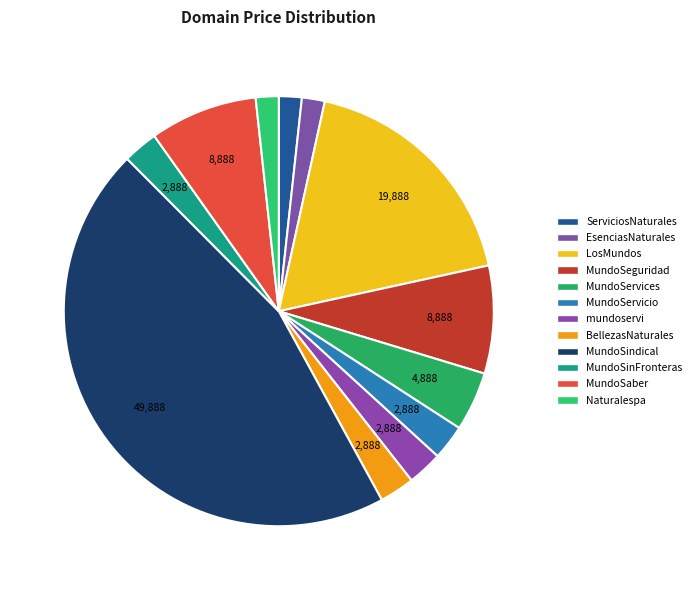

Is there a majority slice in this chart?

No